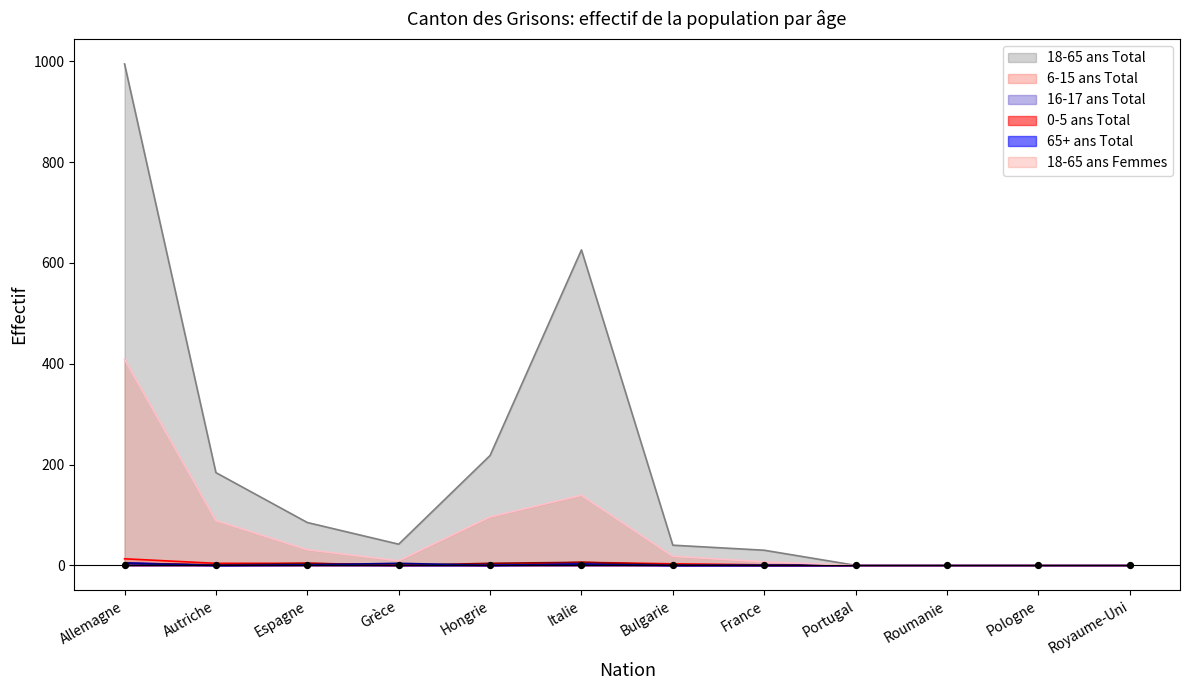

At how many categories does at least one series exceed 965?

1